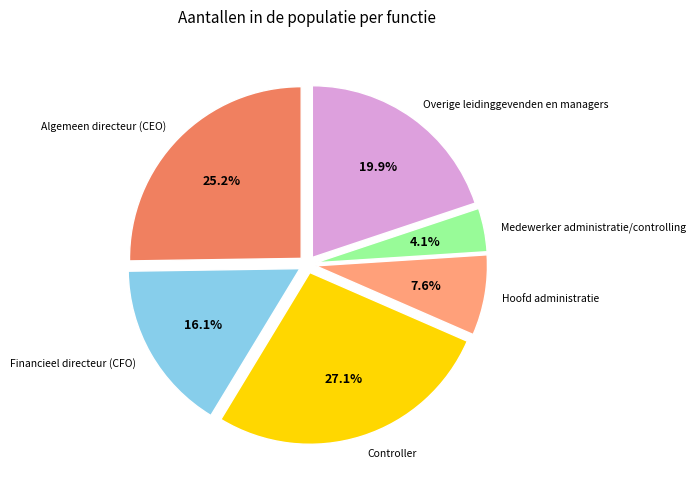

Is there a majority slice in this chart?

No